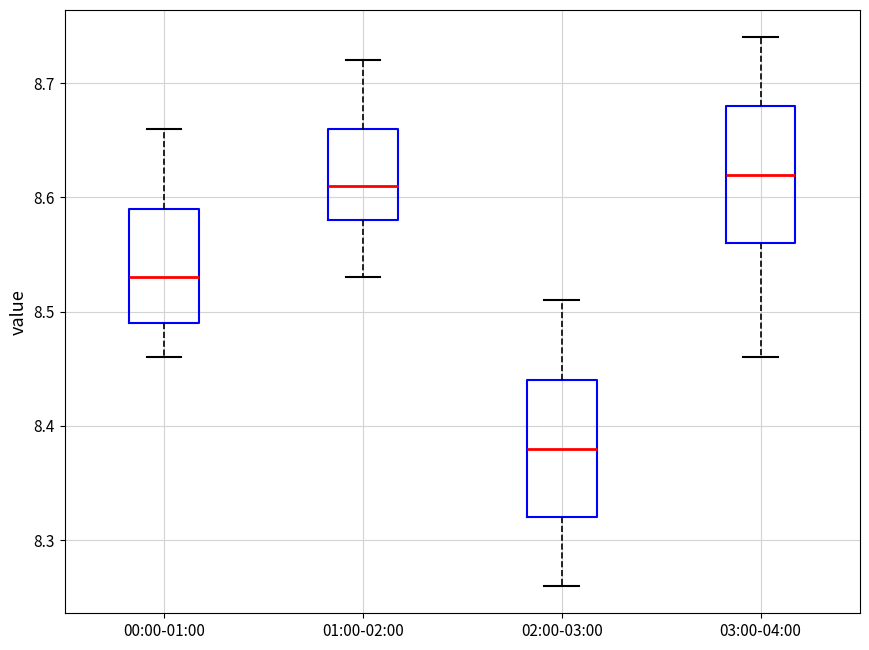

Where is the upper edge of the box for 00:00-01:00 on the y-axis? The values are not printed on the chart, so give them approximately, as read against the axis.

8.59